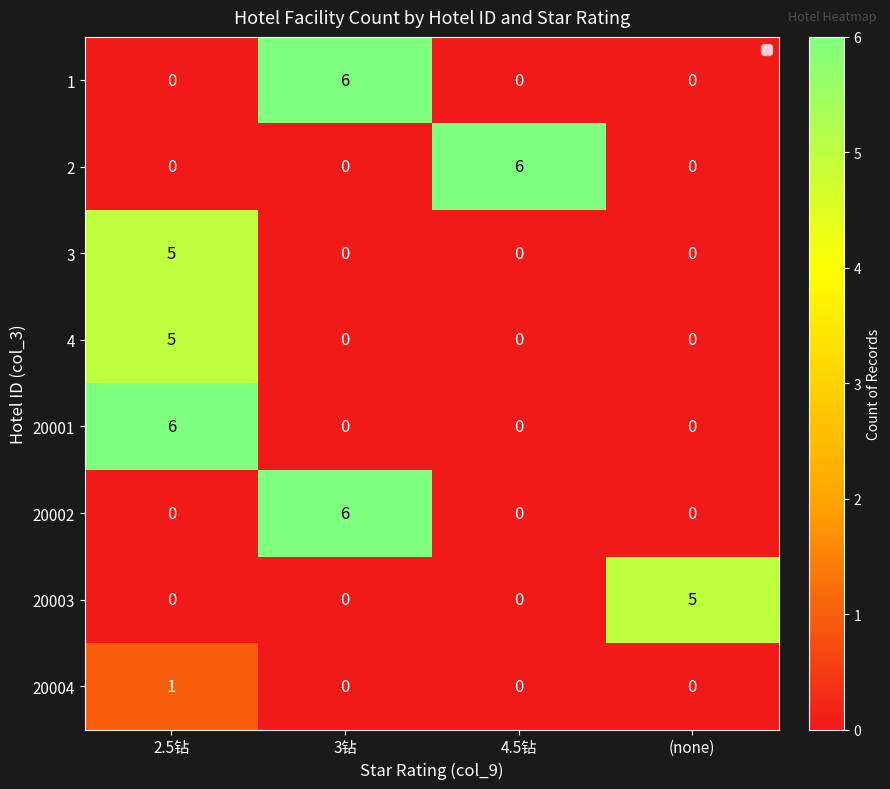

The value of 4 at 2.5钻 is 5. True or false?

True